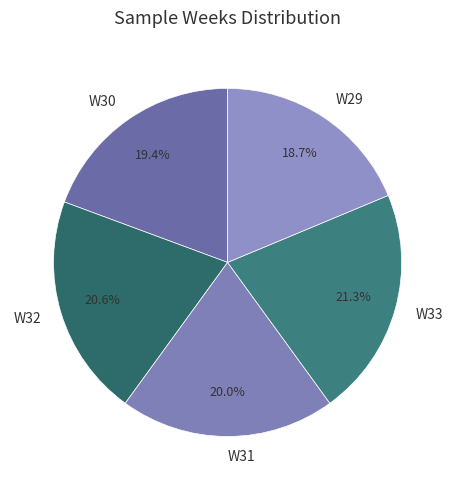

What is the total percentage of W31 and W32?

40.6%